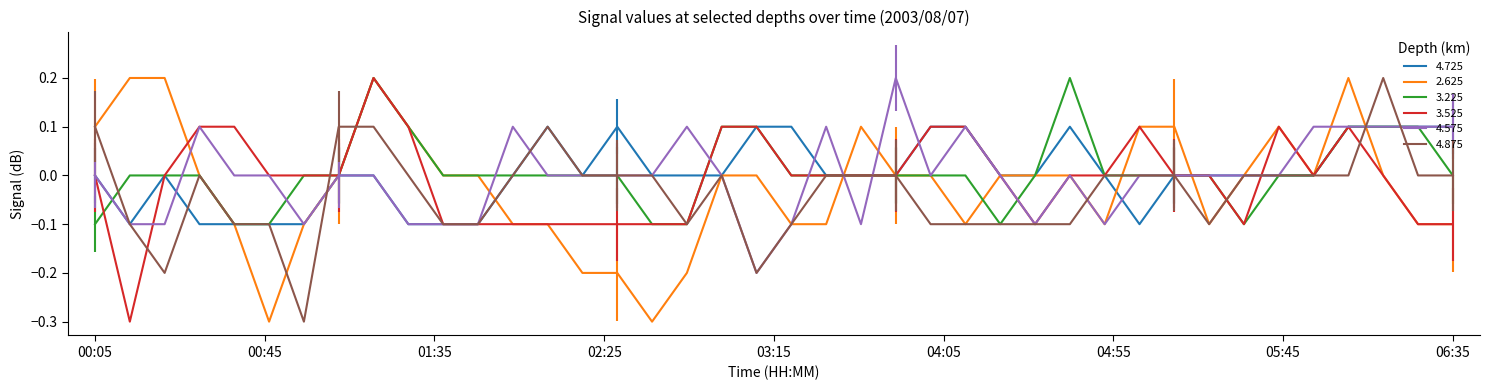

What is the lowest value of the 4.875 series?

-0.3